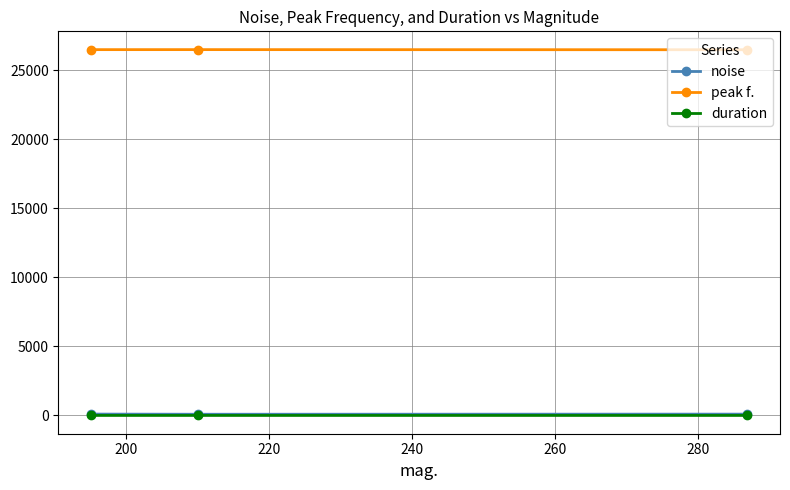

What is the maximum value for peak f.?

26507.8